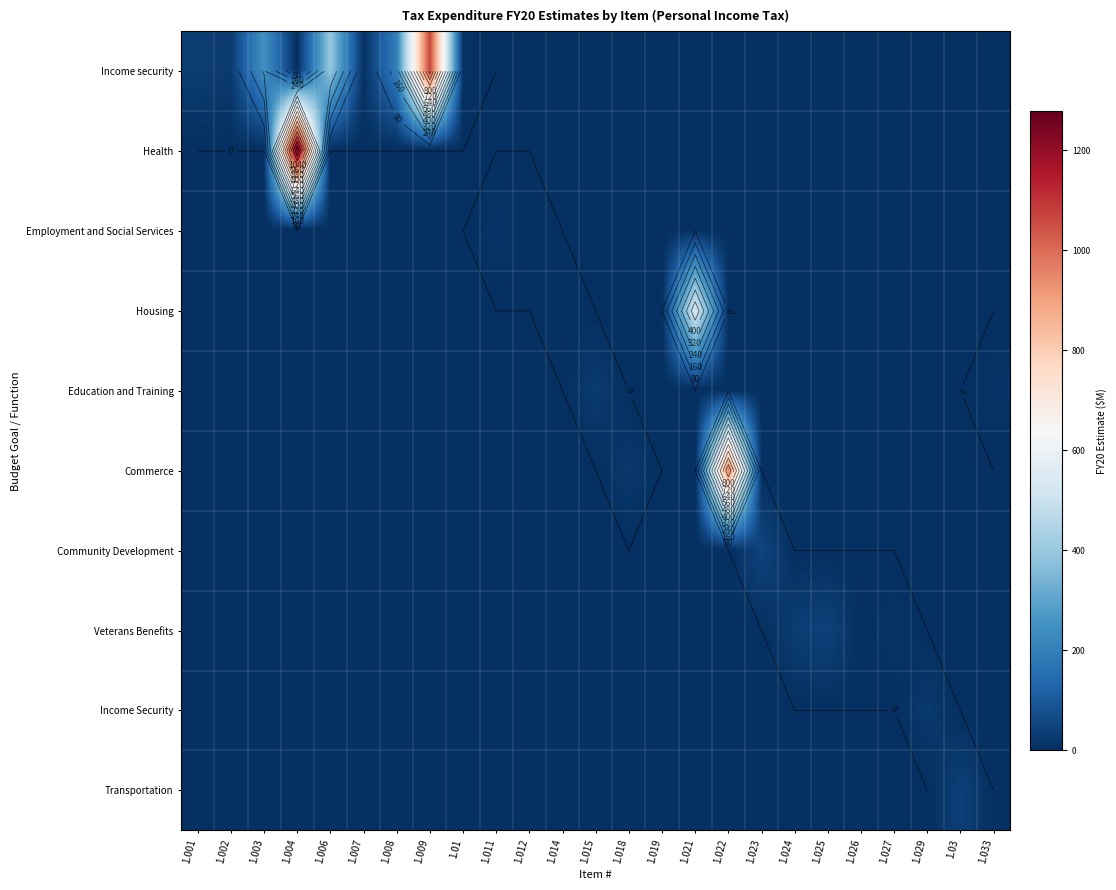

The Community Development series shows 0.0 at 1.019. True or false?

True